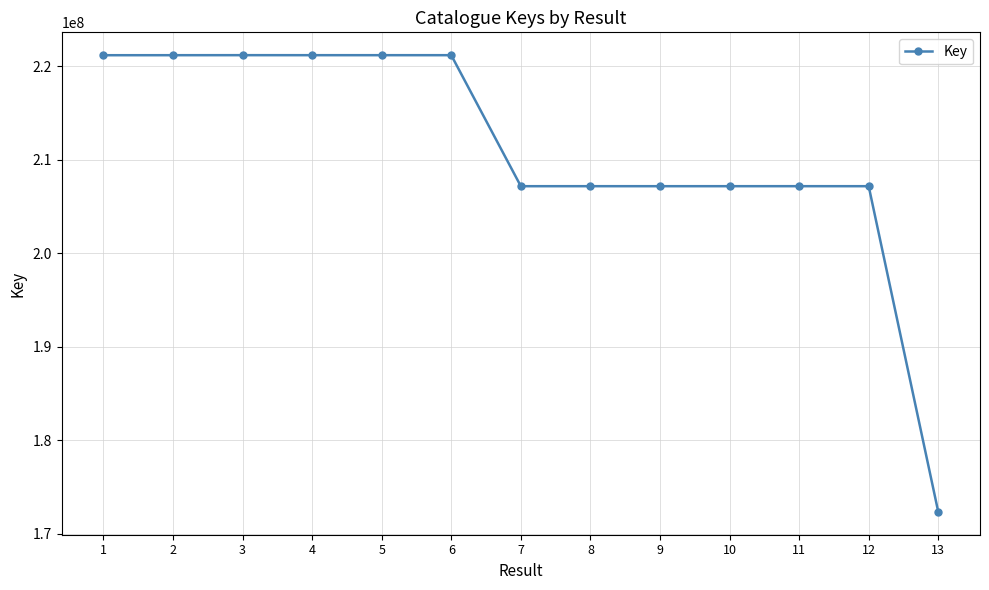

Which has a higher value, 12 or 2?

2